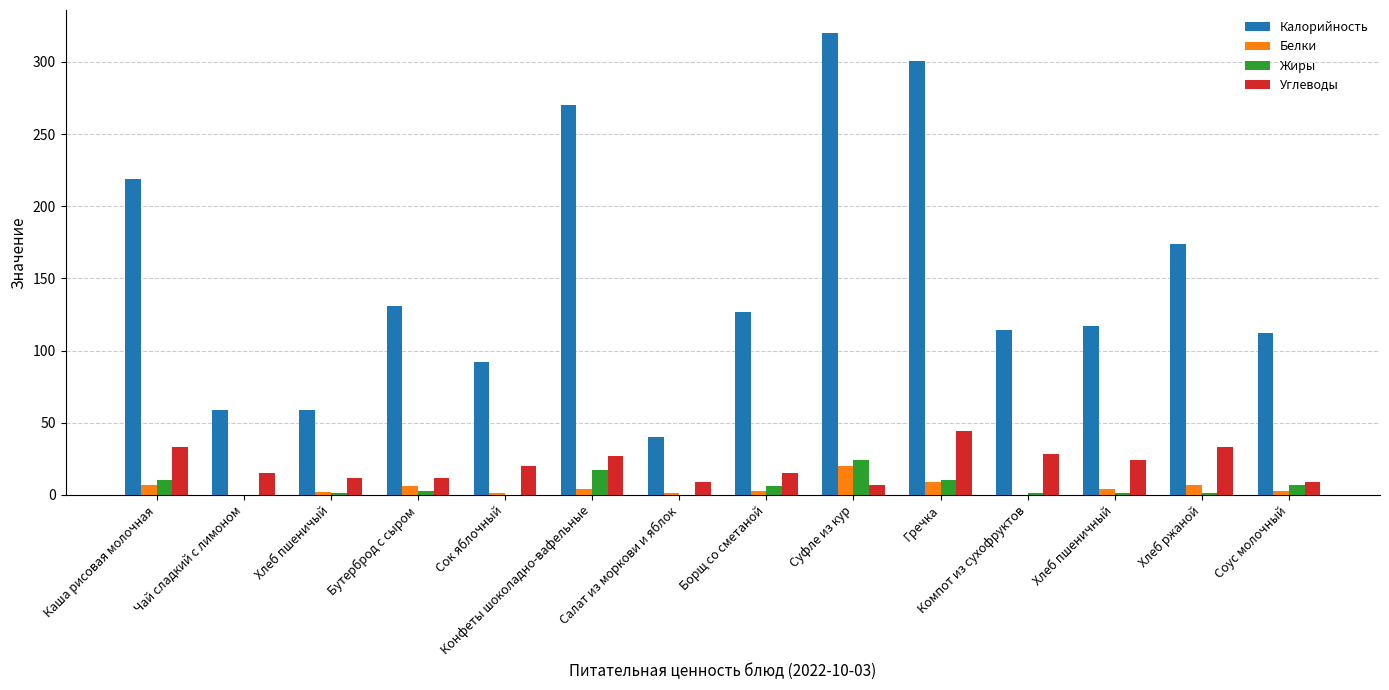

What is the greatest value displayed?

320